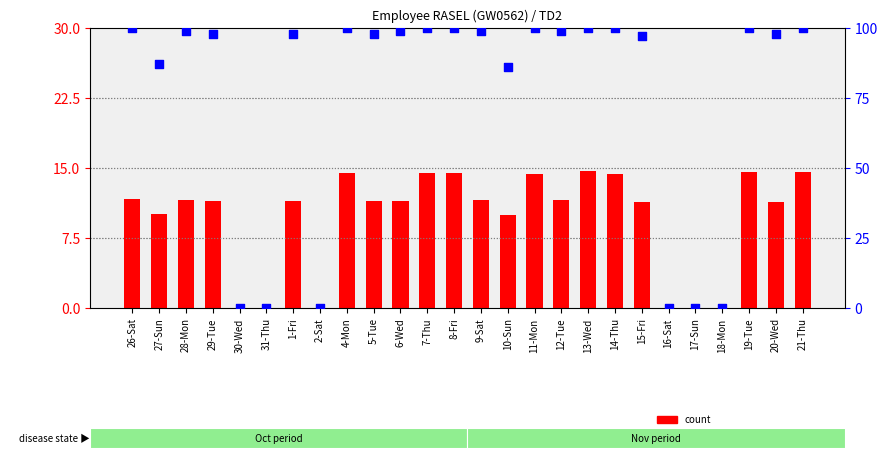

Which series contains the highest Y value?

percentile rank within the sample